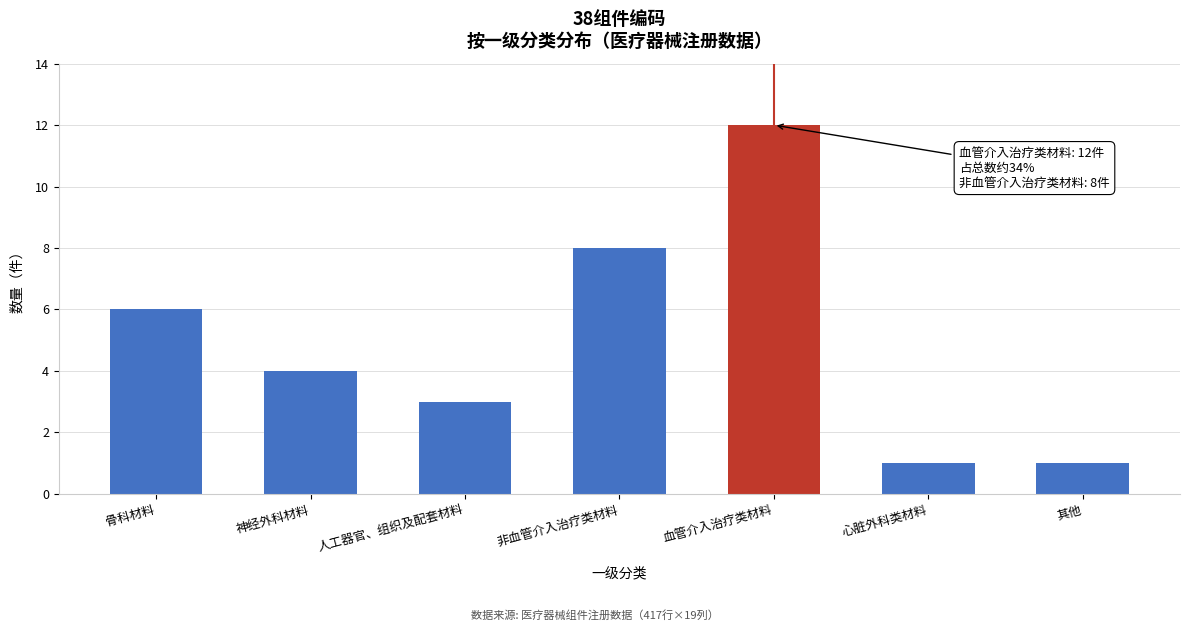

Reading left to right, extract all data points from this chart.

6	4	3	8	12	1	1